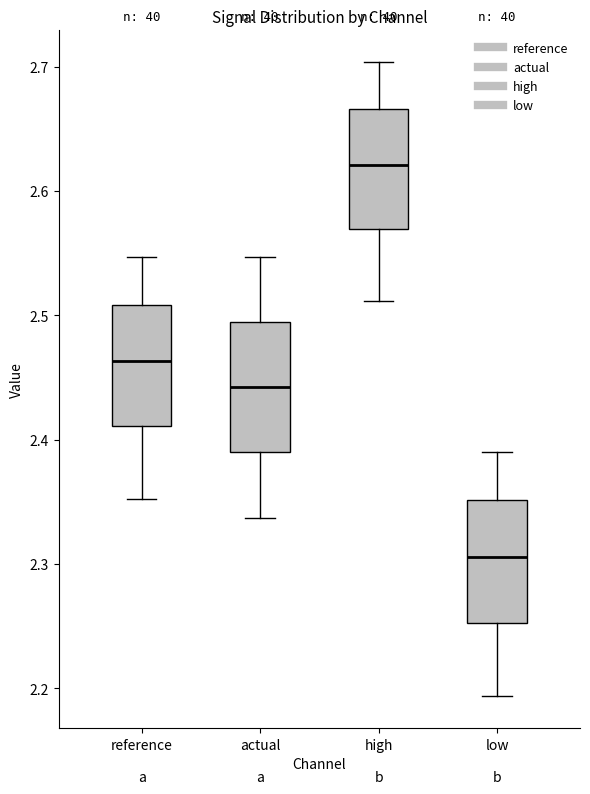

Reading left to right, transcribe this box plot: for each box, give where its median line is, the range the box spans, and where its two whiskers end, as read against the y-axis. The values are not printed on the chart, so give them approximately, as read against the axis.

reference: median 2.46, box 2.41 to 2.51, whiskers 2.35 to 2.55
actual: median 2.44, box 2.39 to 2.49, whiskers 2.34 to 2.55
high: median 2.62, box 2.57 to 2.67, whiskers 2.51 to 2.70
low: median 2.31, box 2.25 to 2.35, whiskers 2.19 to 2.39